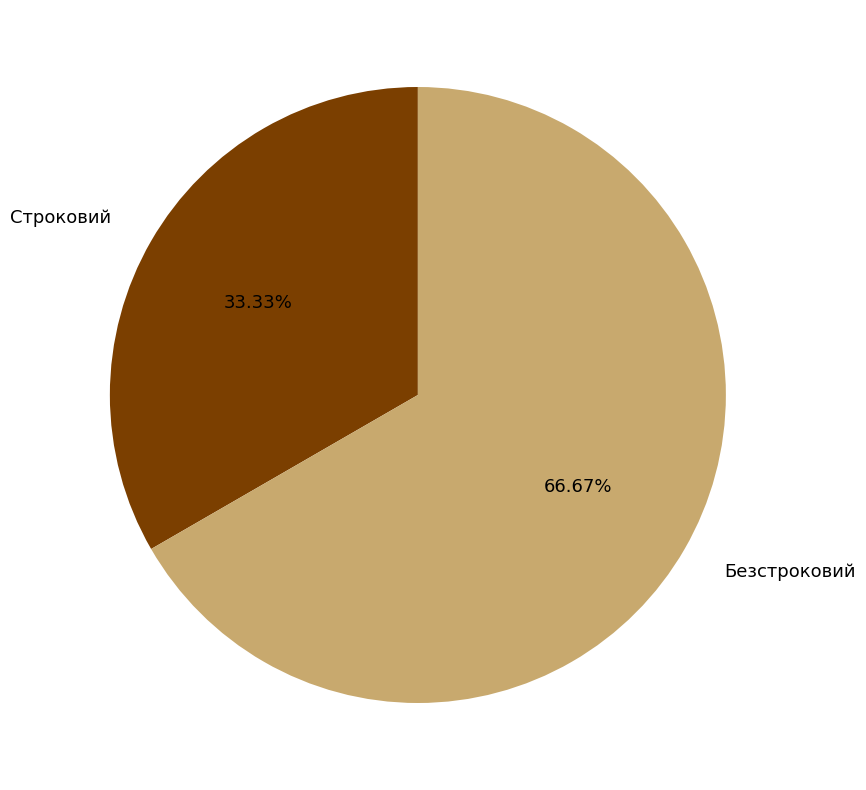

Does any single category account for the majority?

Yes